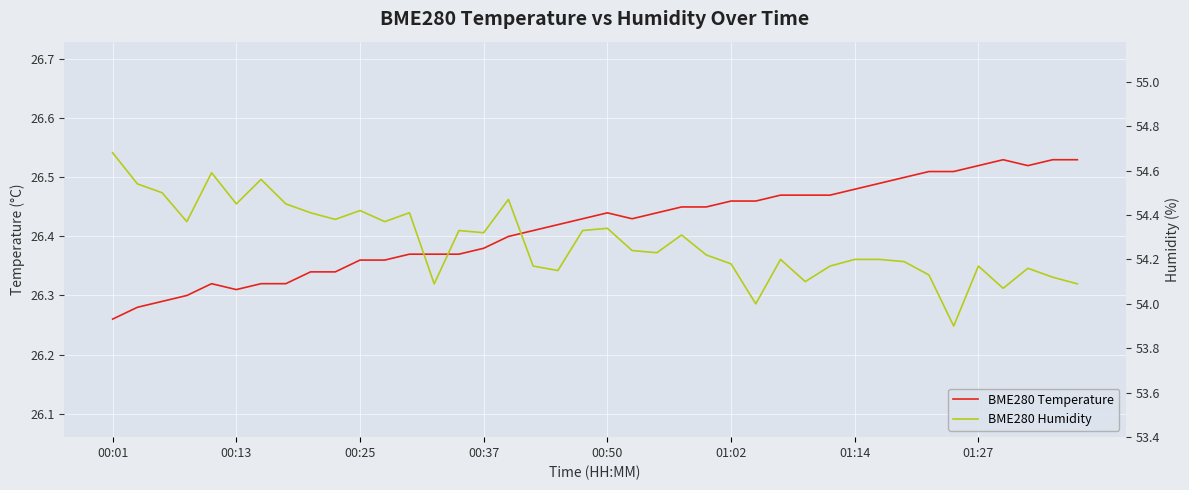

How many interior local valleys does the BME280 Humidity series have?

12